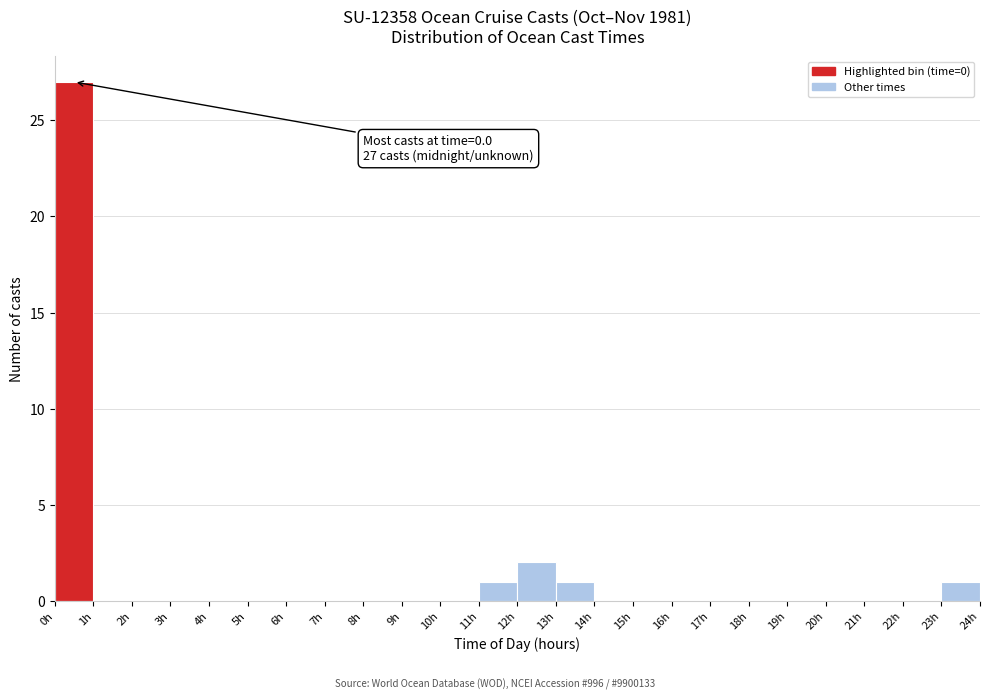

Over which range of the x-axis is the bar tallest?

0 to 1